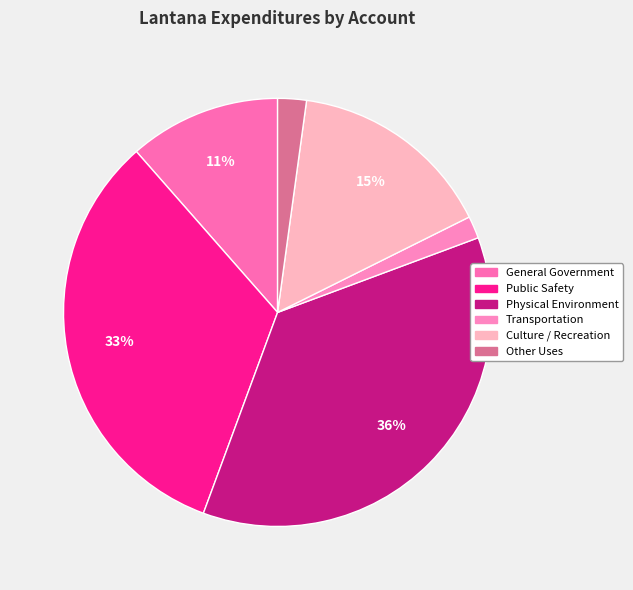

How much of the chart is everything except Physical Environment?

63.7%